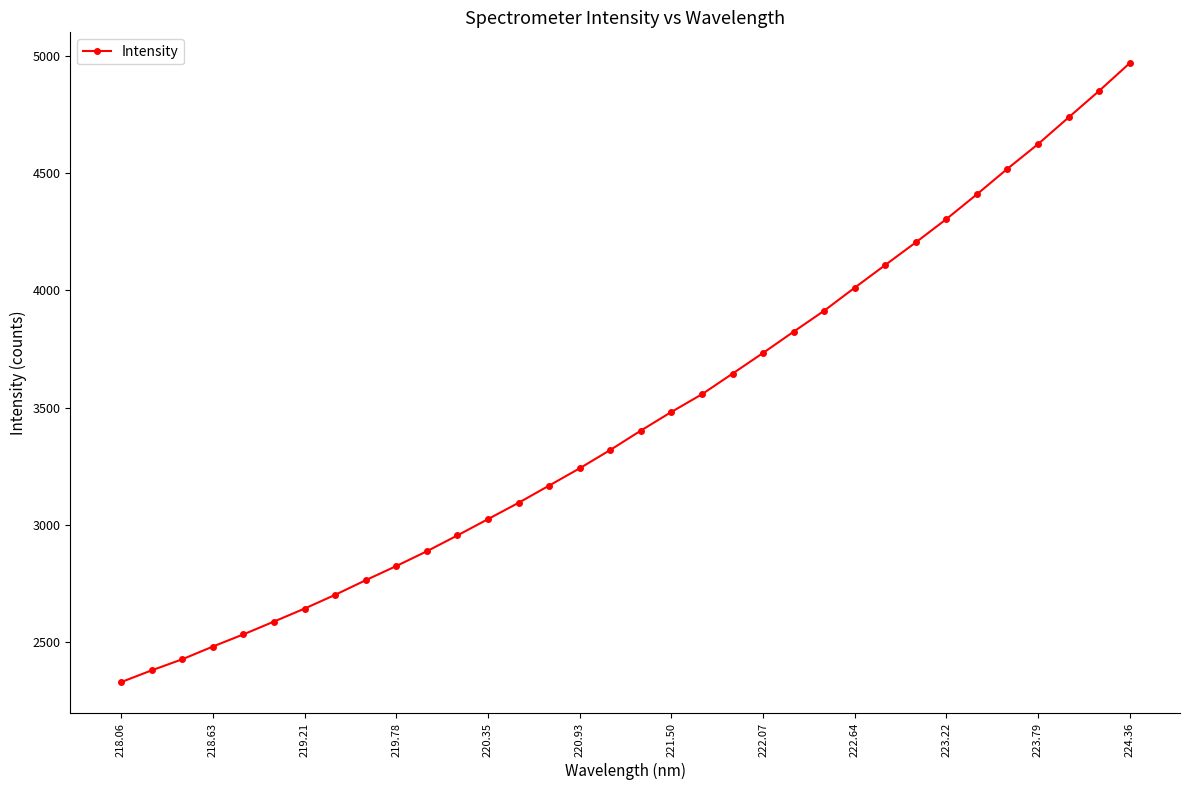

What is the average value?

3460.3